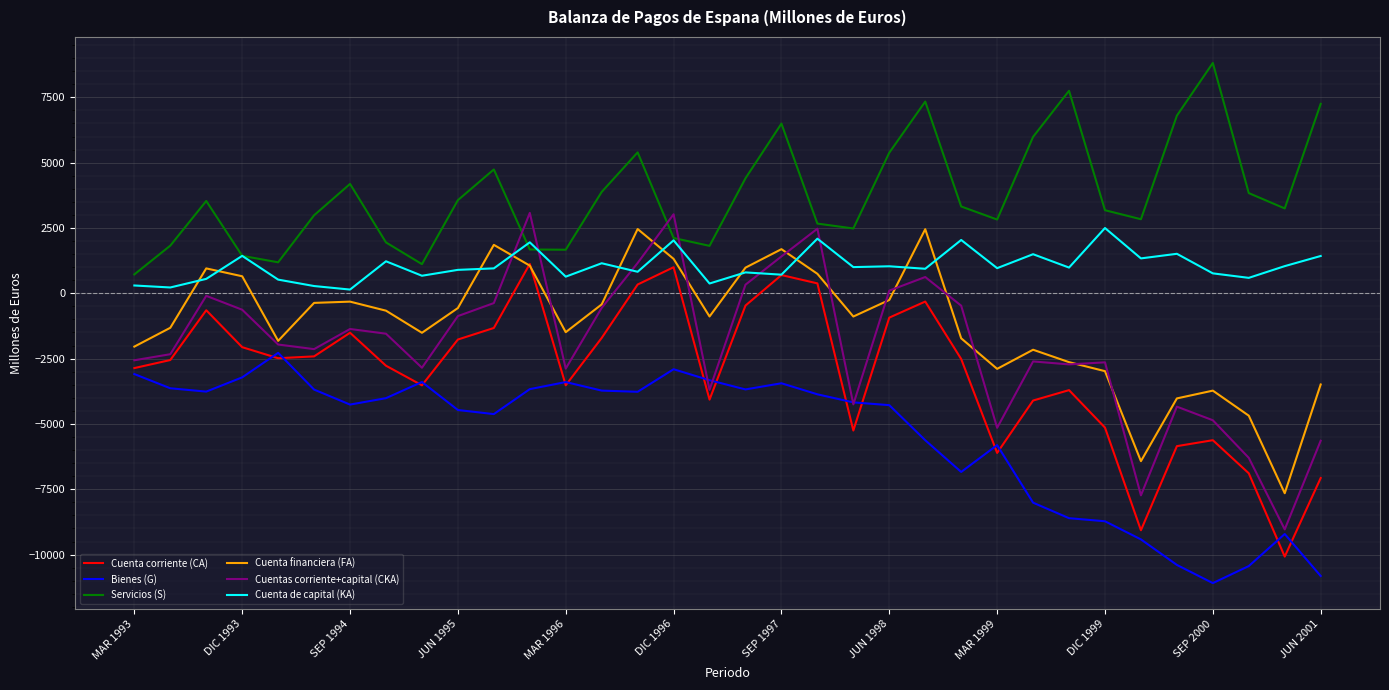

True or false: Bienes (G) and Cuenta financiera (FA) intersect in this chart.

False